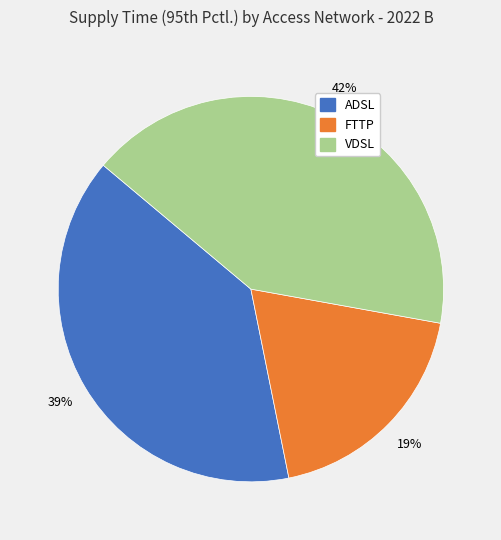

True or false: FTTP accounts for 19% of the total.

True